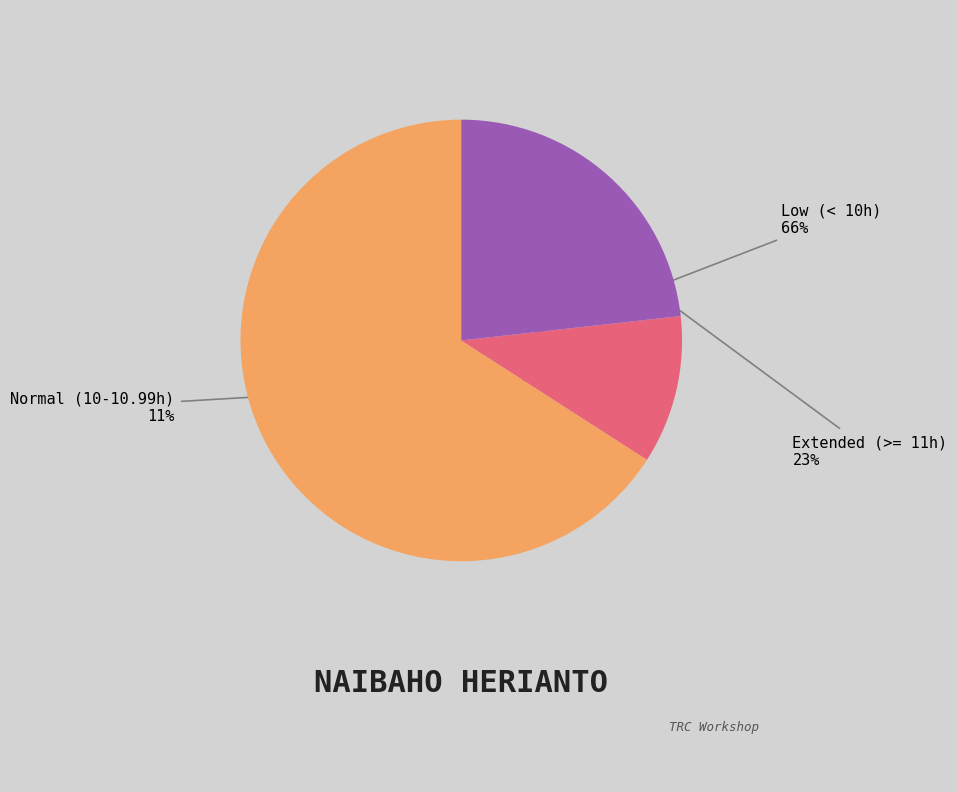

How many slices are in this pie chart?

3